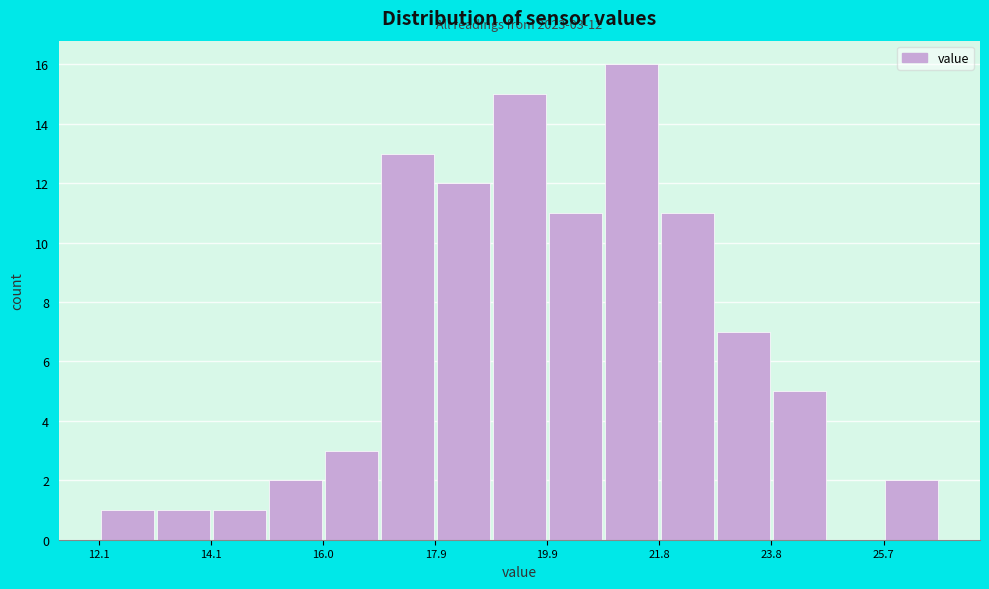

Which range on the x-axis has the tallest bar?

20.8 to 21.8